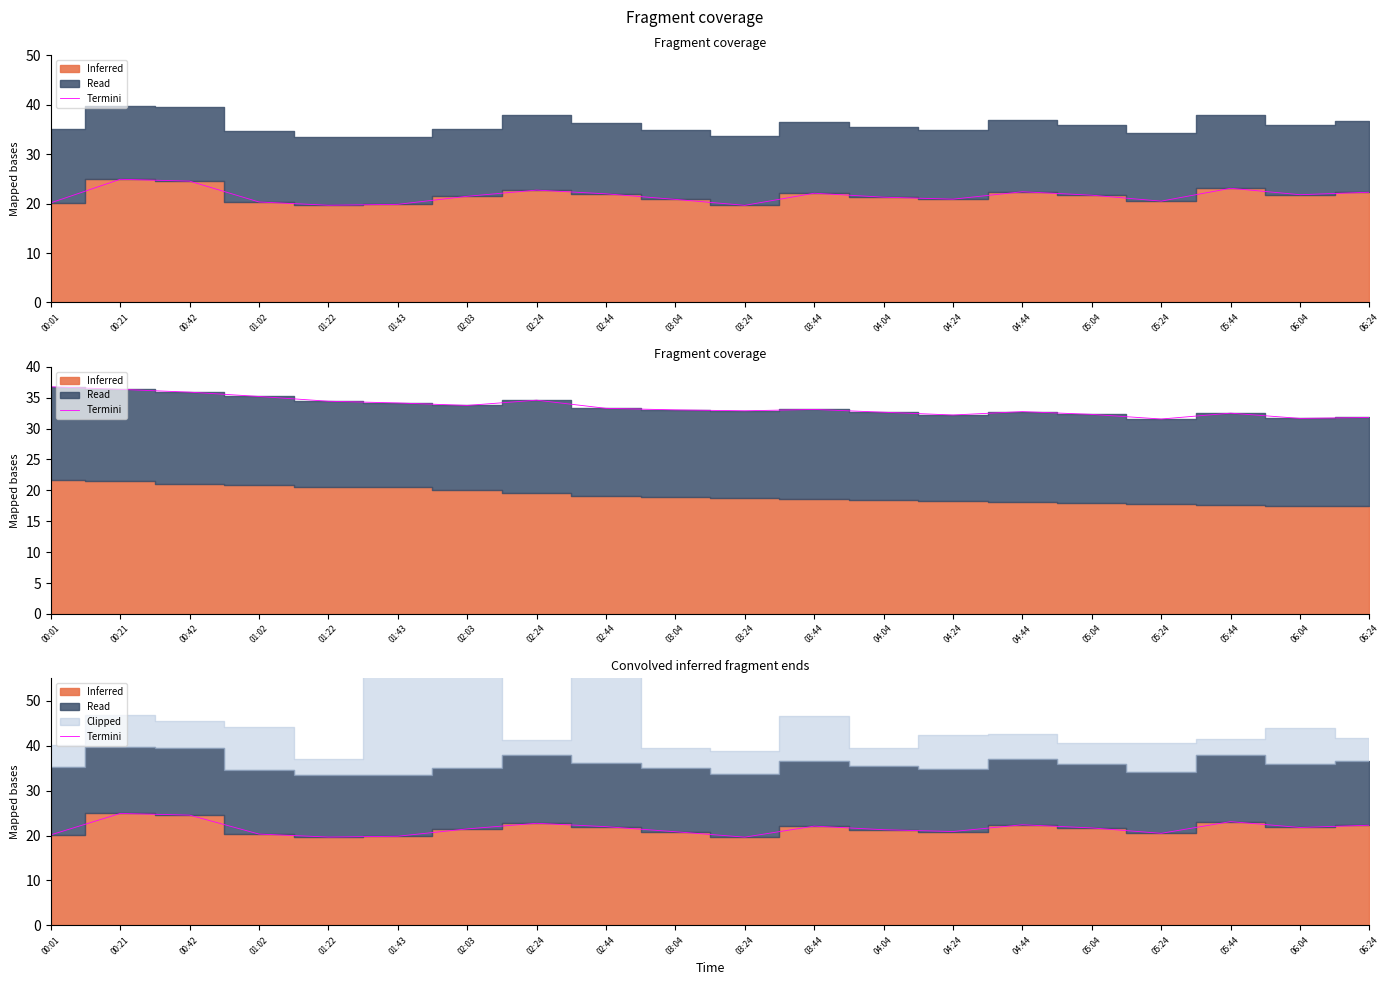

How many lines are shown in the chart?

1